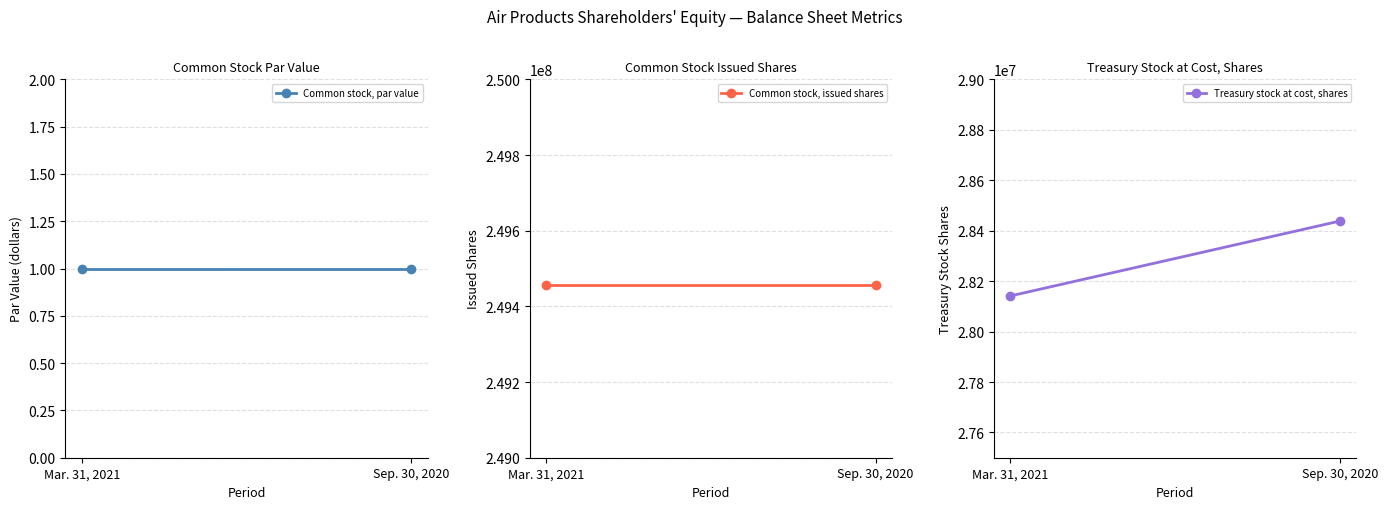

Rank the series at Sep. 30, 2020 from lowest to highest value.

Common stock, par value, Treasury stock at cost, shares, Common stock, issued shares